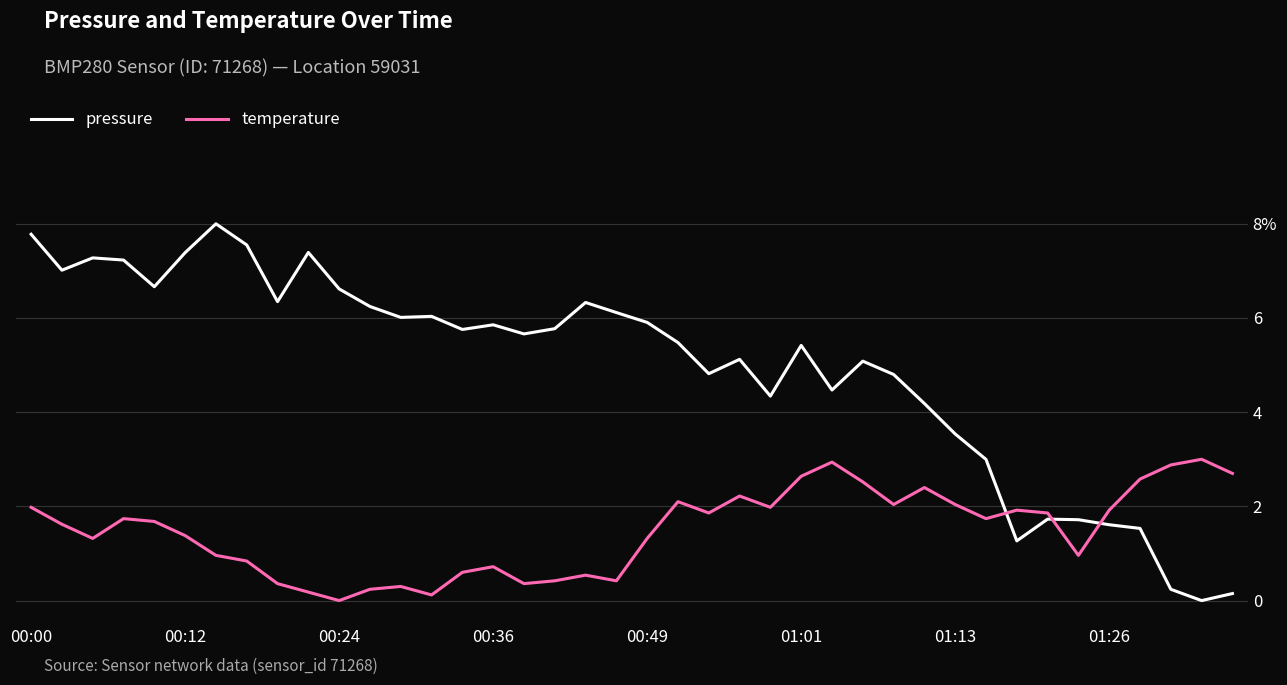

Does the chart have visible grid lines?

No